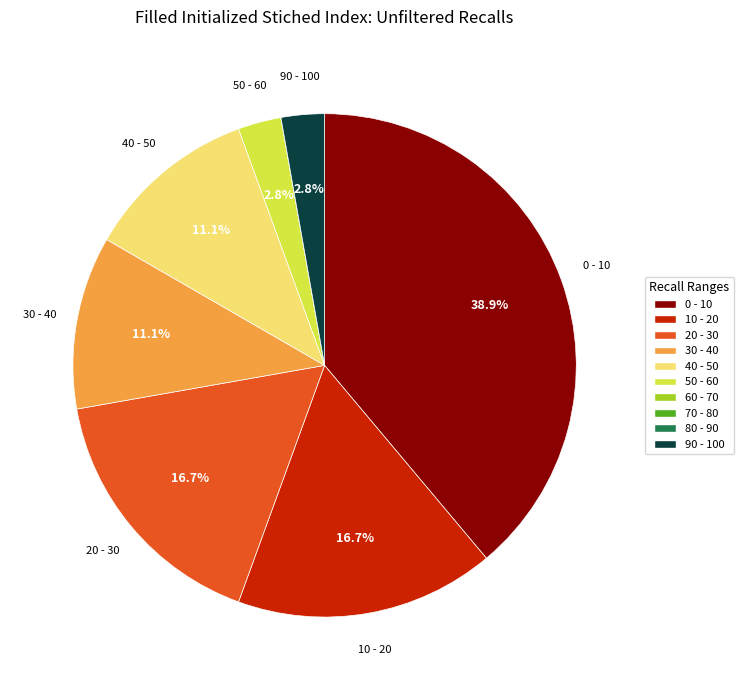

Does any single category account for the majority?

No